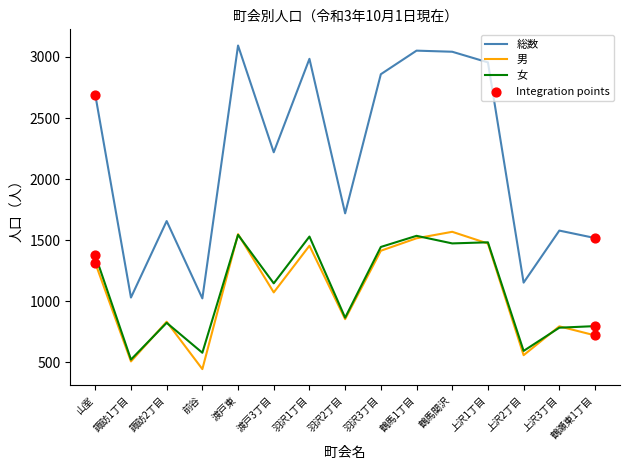

Which series has the widest spread of values?

総数